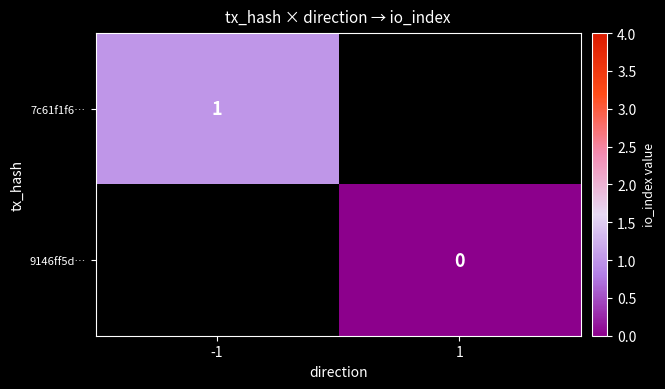

Is it true that 7c61f1f6… equals 0.5 at -1?

False